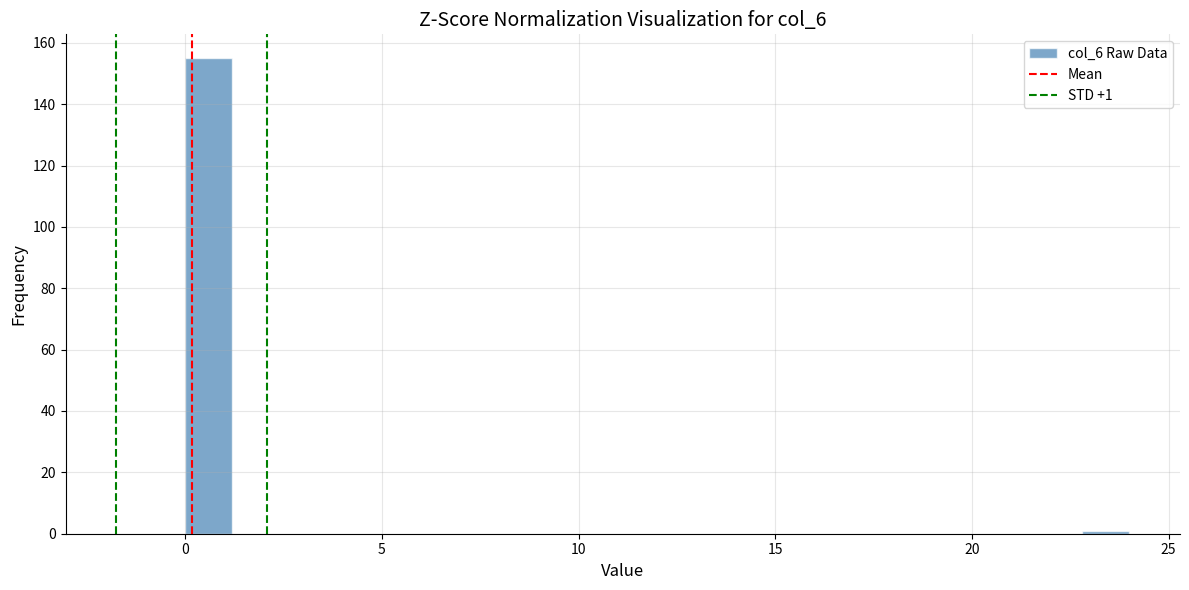

Around what value on the x-axis is the tallest bar? Give the approximate position of its centre, as read against the axis.

0.5